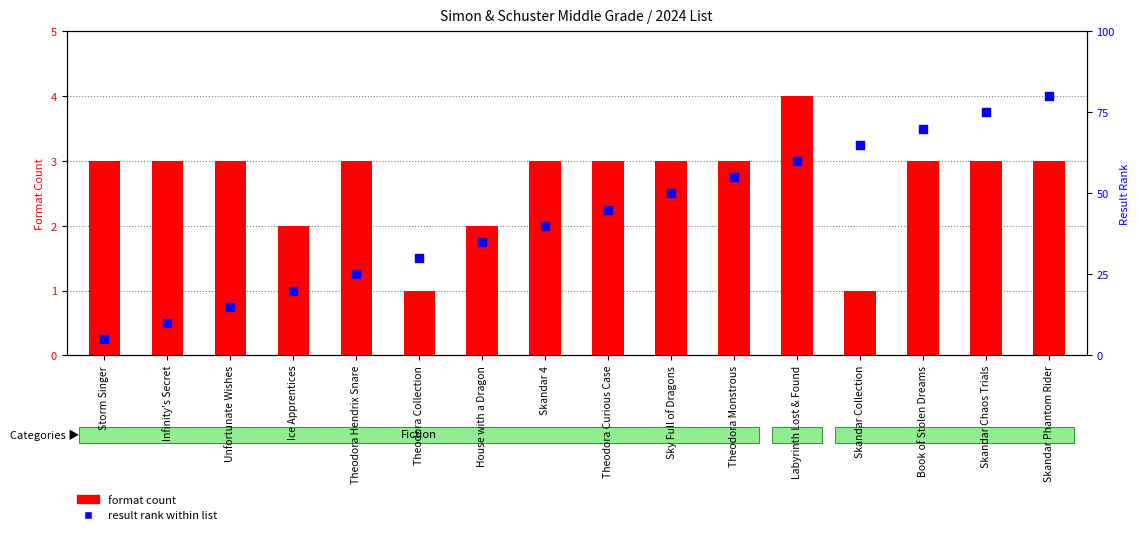

What are all the series names shown in the legend?

format count, result rank within list